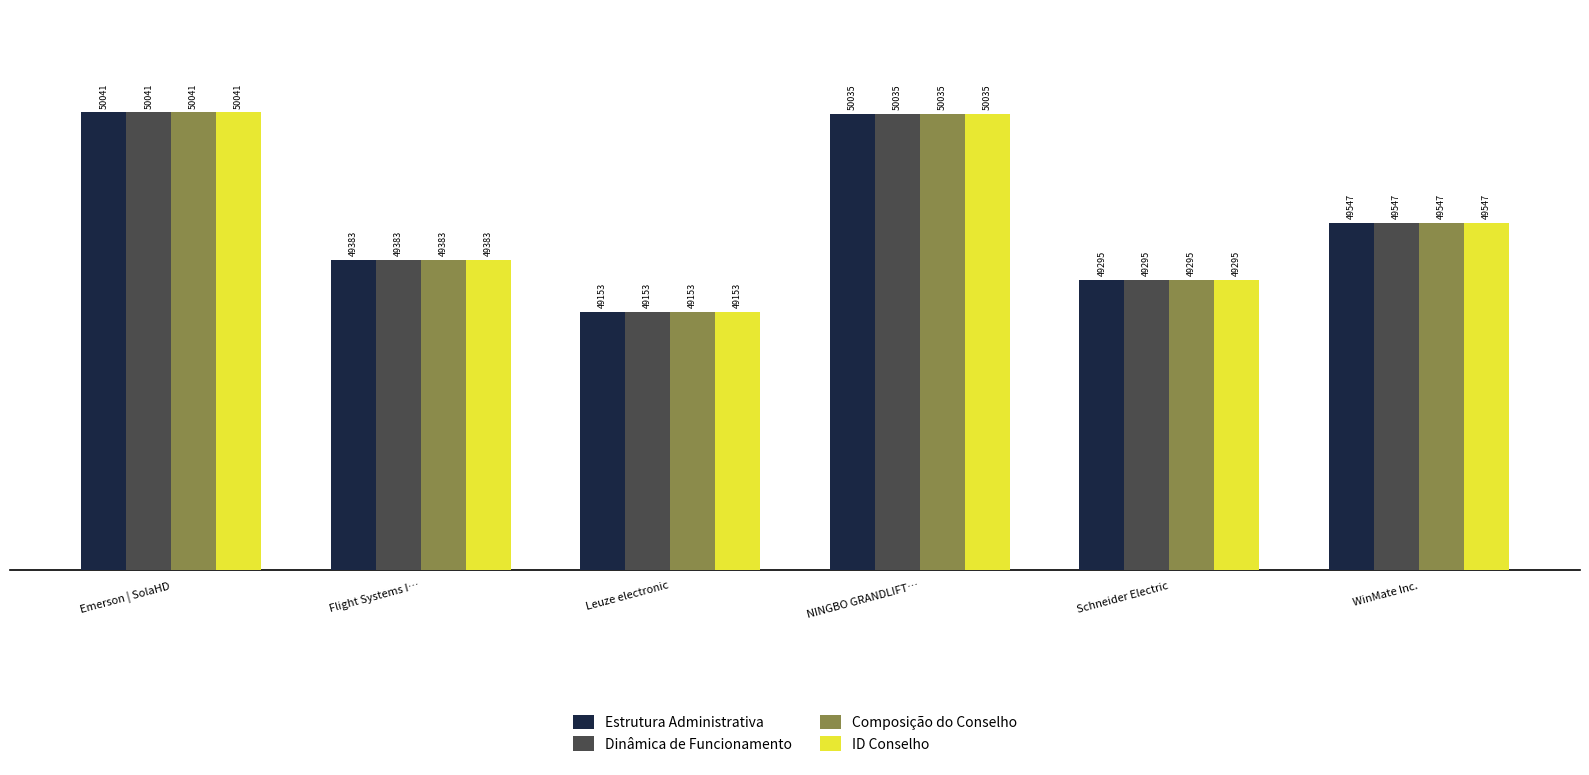

Reading left to right, list all the values displayed in this chart.

Estrutura Administrativa: 50041	49383	49153	50035	49295	49547
Dinâmica de Funcionamento: 50041	49383	49153	50035	49295	49547
Composição do Conselho: 50041	49383	49153	50035	49295	49547
ID Conselho: 50041	49383	49153	50035	49295	49547